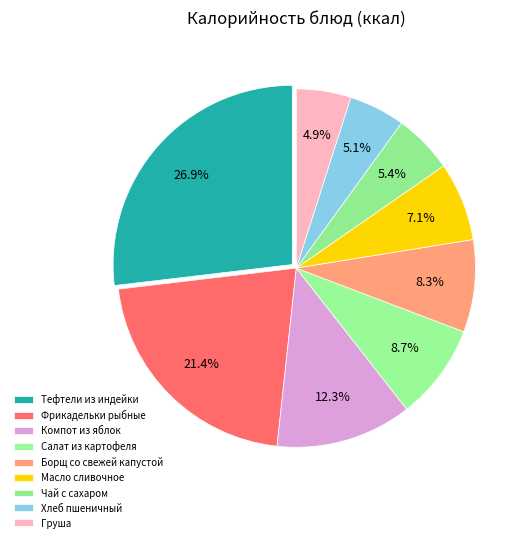

Rank the categories by value from highest to lowest.

Тефтели из индейки, Фрикадельки рыбные, Компот из яблок, Салат из картофеля, Борщ со свежей капустой, Масло сливочное, Чай с сахаром, Хлеб пшеничный, Груша